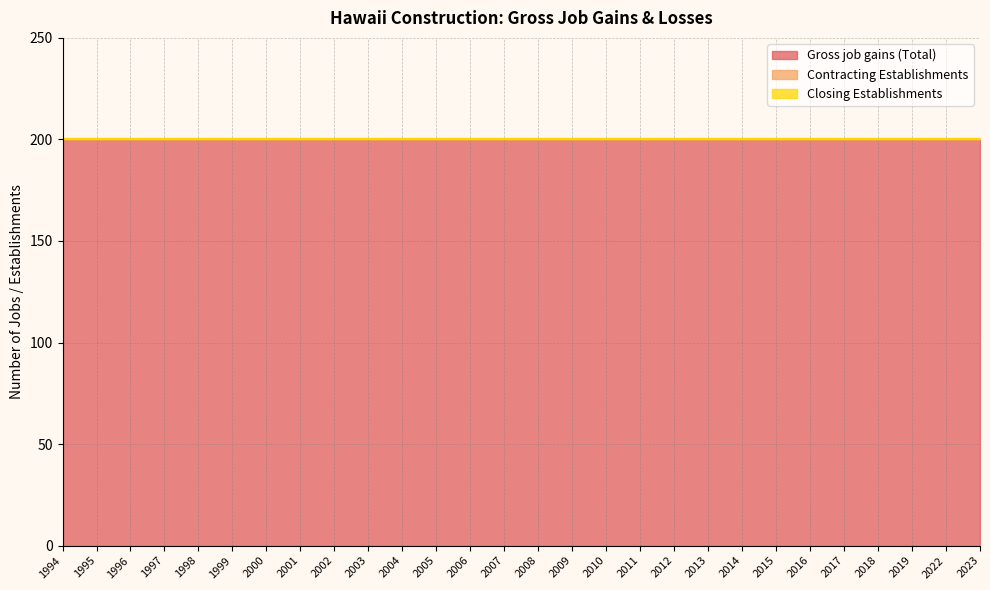

True or false: Closing Establishments has a value of 0 at 2001.

True